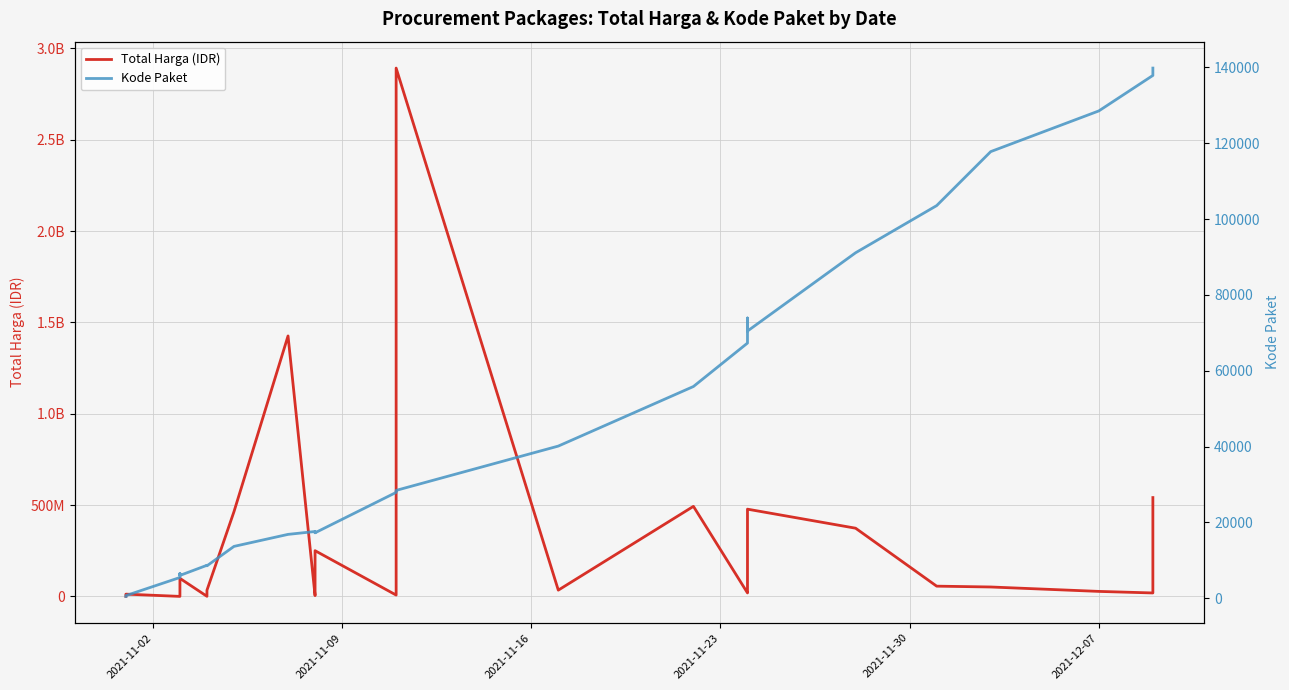

True or false: Total Harga (IDR) has more than 1 points higher than both neighbors.

True